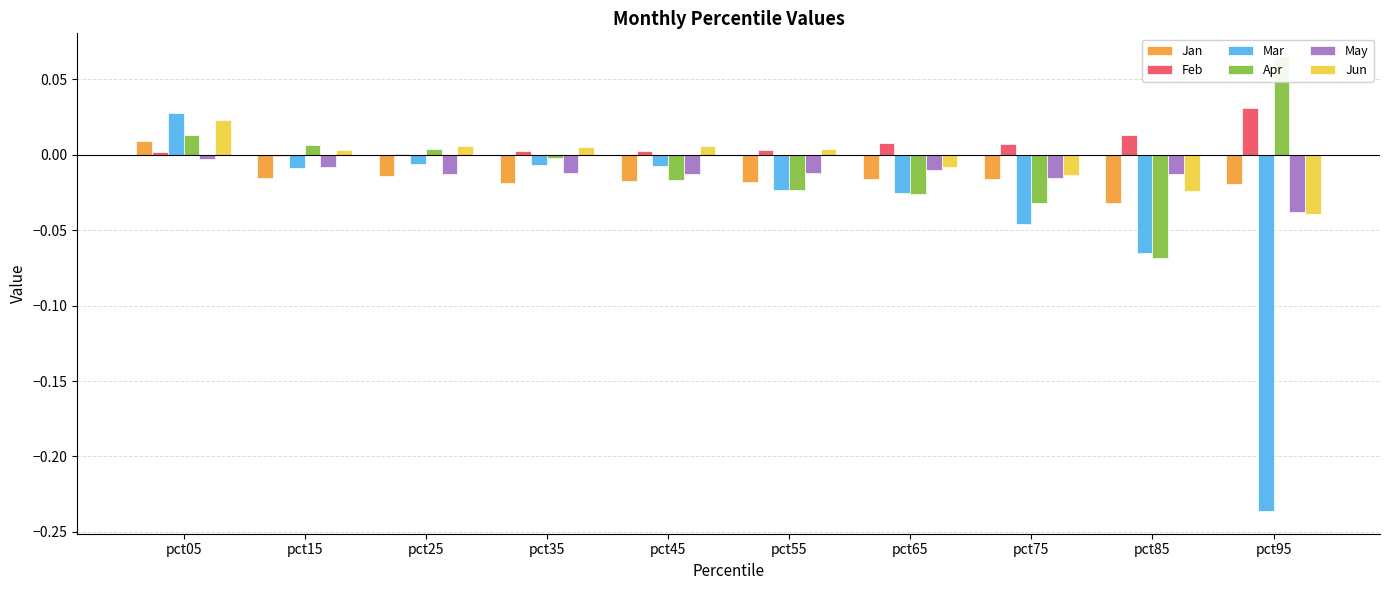

True or false: Mar has a value of -0.0 at pct65.

True